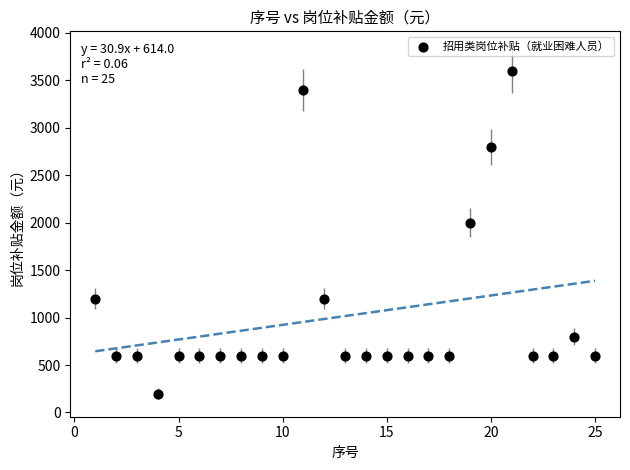

What is the range of Y values (max minus min)?

3400